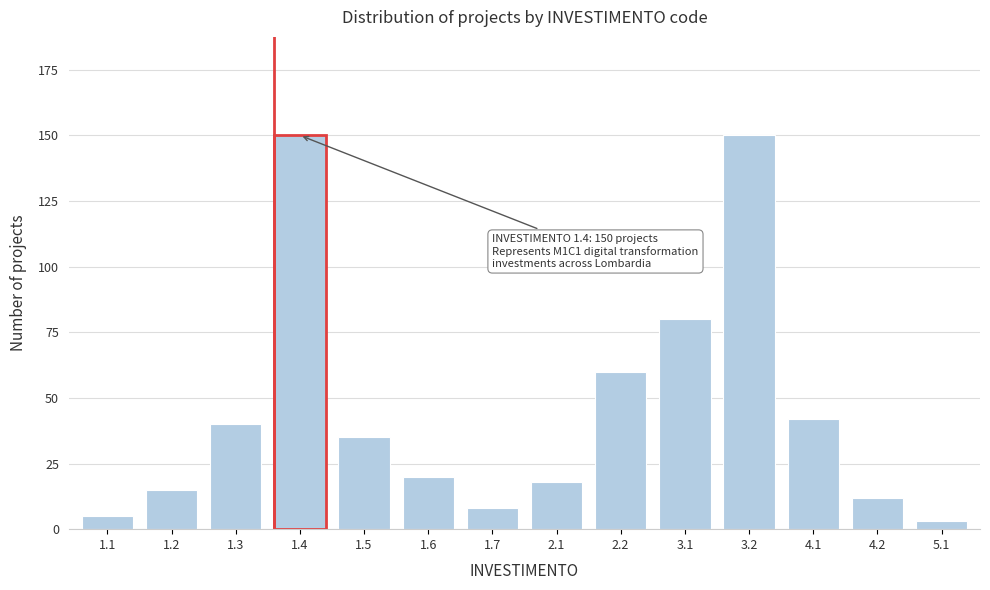

Reading left to right, list all the values displayed in this chart.

5	15	40	150	35	20	8	18	60	80	150	42	12	3